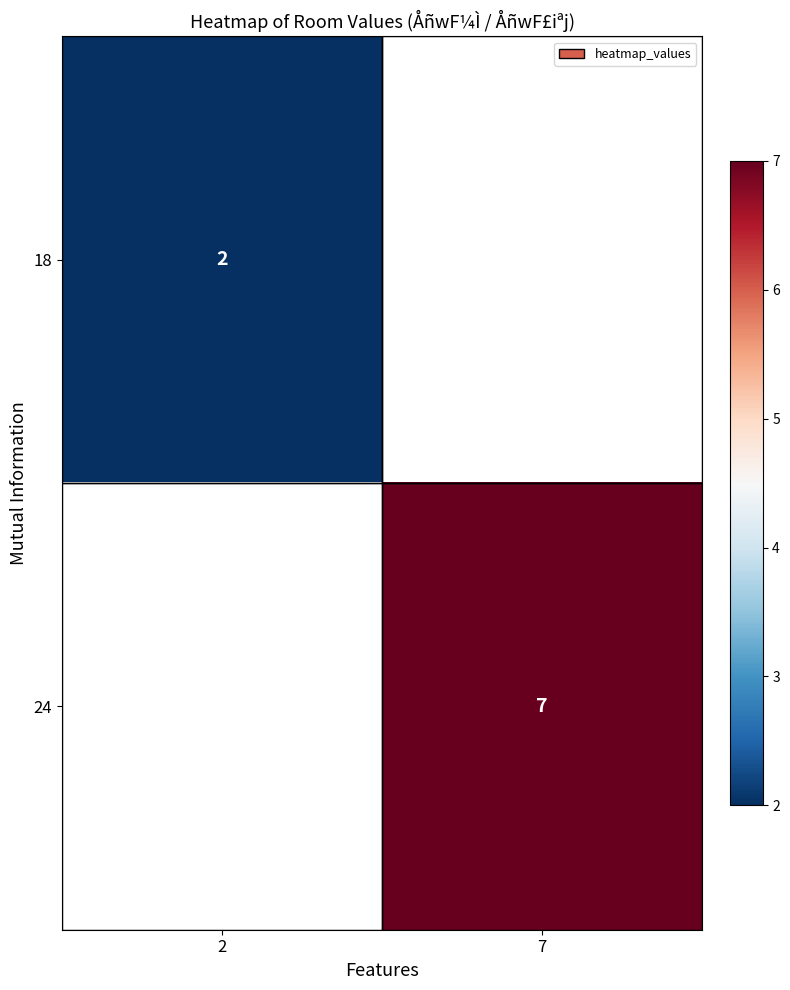

Is it true that 18 equals 1 at 2?

False